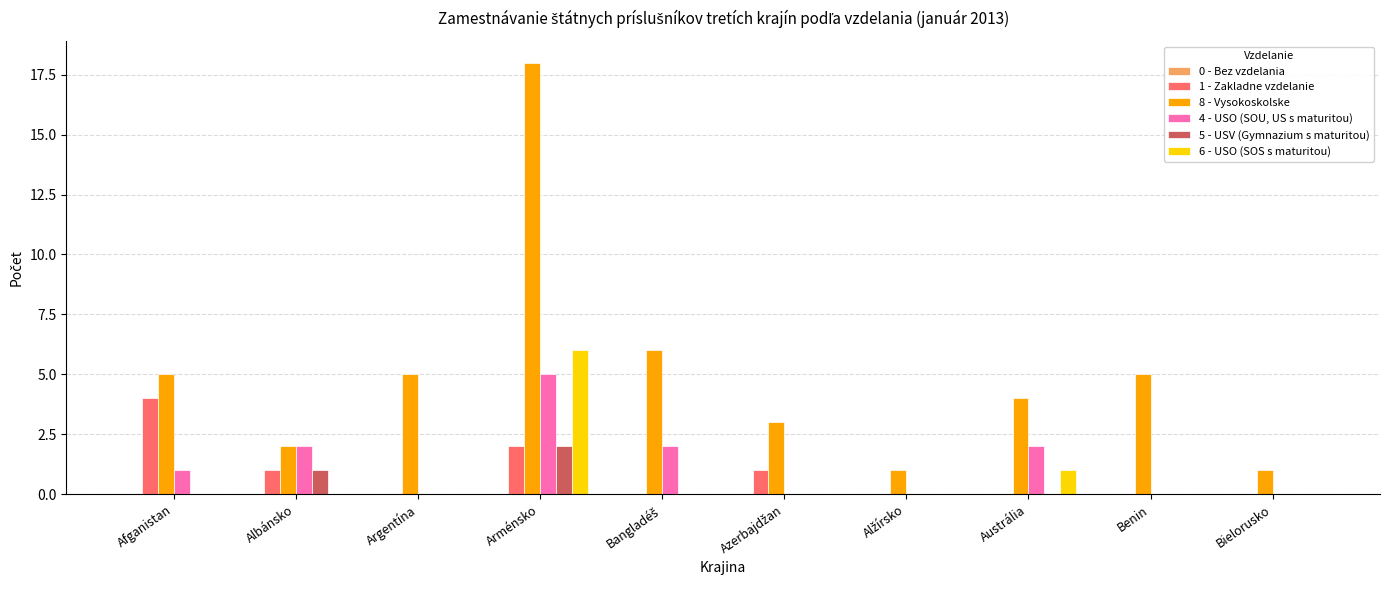

True or false: 5 - USV (Gymnazium s maturitou) has a value of 1 at Albánsko.

True